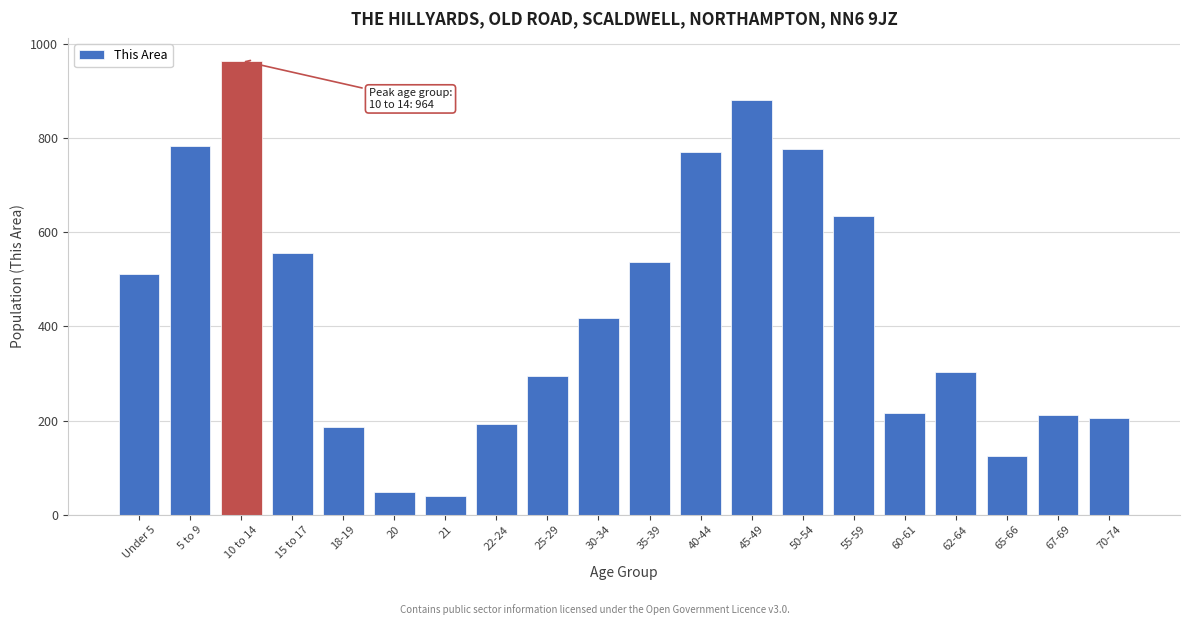

What is the greatest value displayed?

964